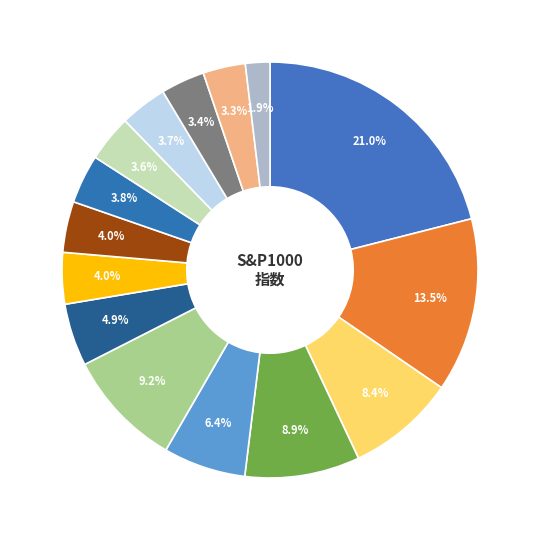

How many slices are in this pie chart?

15